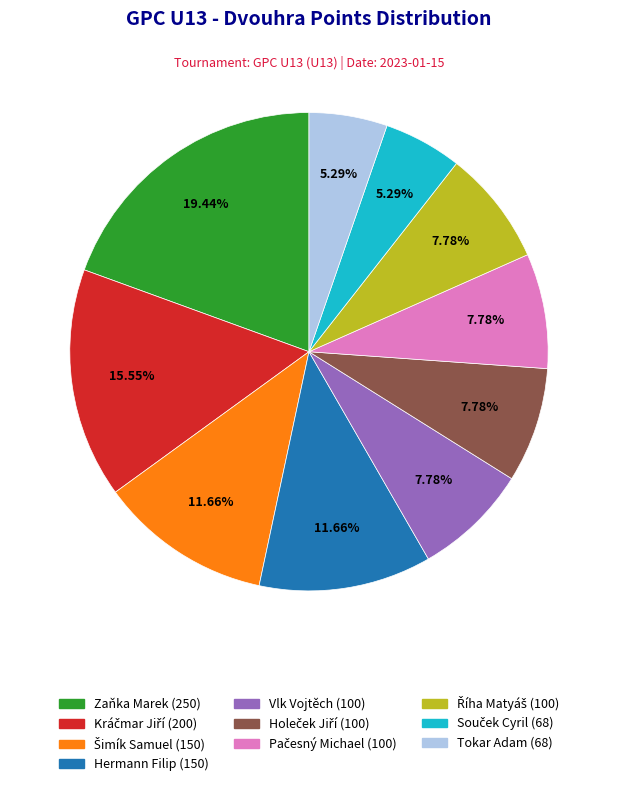

To the nearest percent, what portion does Hermann Filip represent?

12%